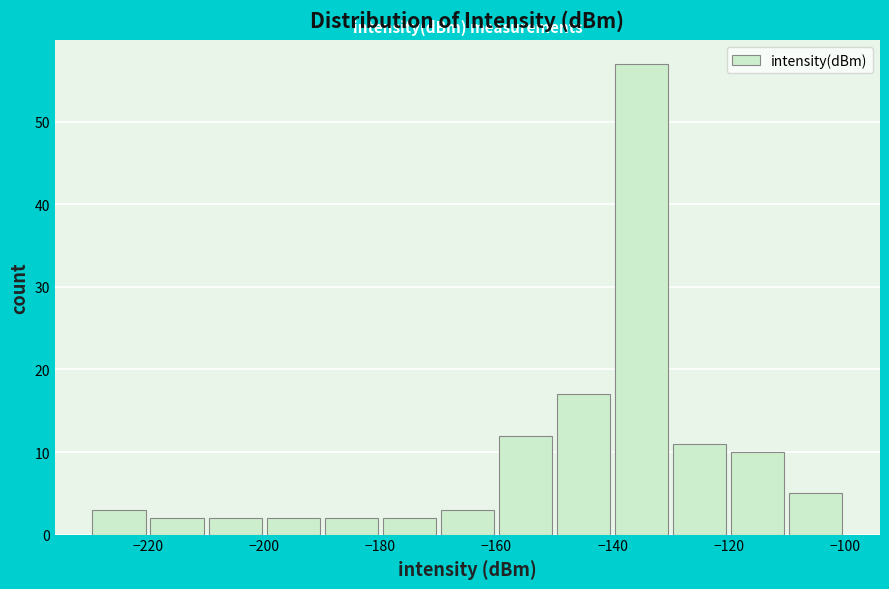

Reading left to right, transcribe this chart: for each bar, give the range it covers on the x-axis and its height. The values are not printed on the chart, so give them approximately, as read against the axis.

-230 to -220: 3
-220 to -210: 2
-210 to -200: 2
-200 to -190: 2
-190 to -180: 2
-180 to -170: 2
-170 to -160: 3
-160 to -150: 12
-150 to -140: 17
-140 to -130: 57
-130 to -120: 11
-120 to -110: 10
-110 to -100: 5